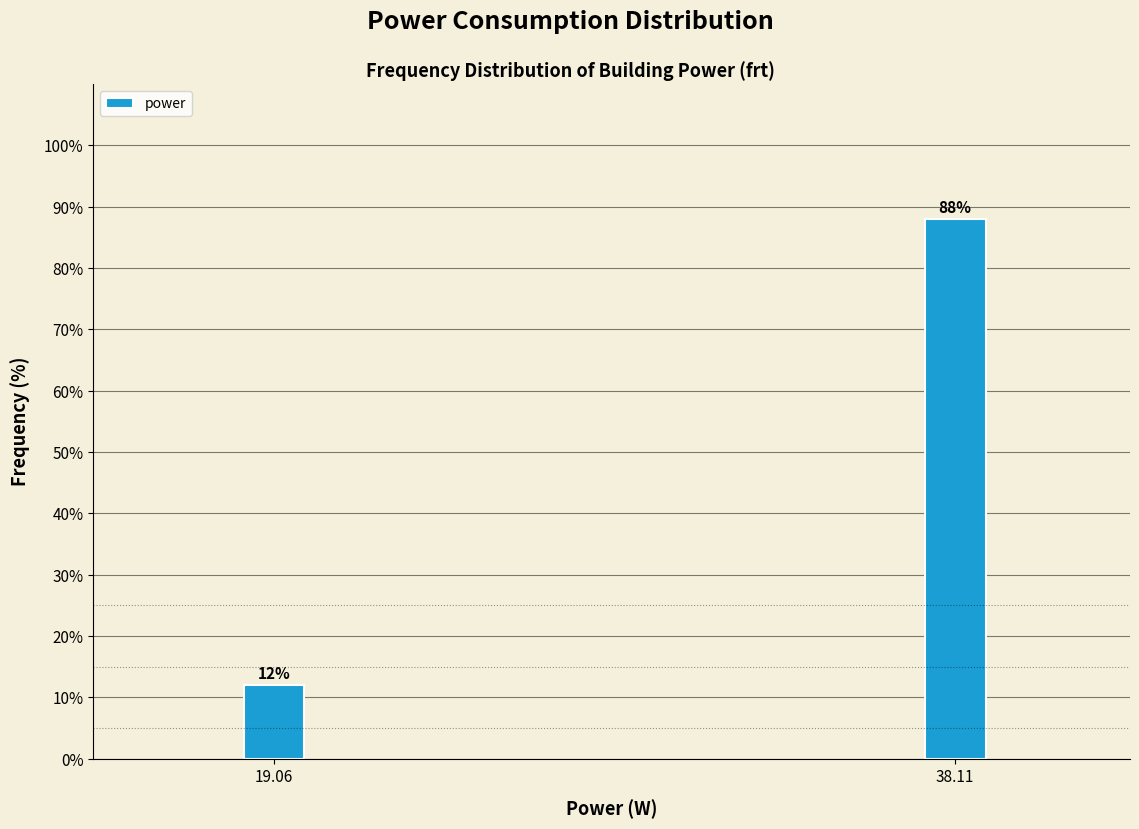

Reading left to right, list all the values displayed in this chart.

12	88